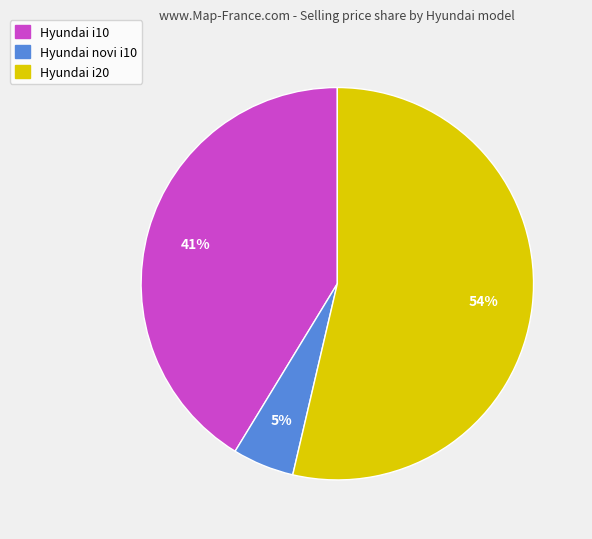

To the nearest percent, what is the average slice percentage?

33%